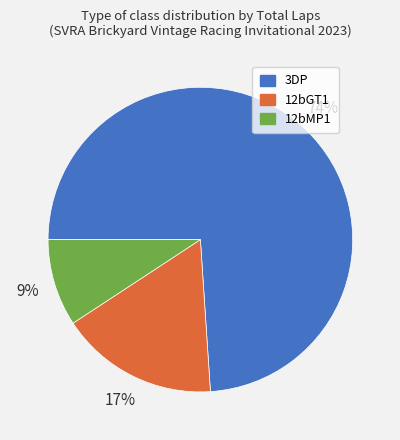

Is there any slice that represents more than half of the pie?

Yes